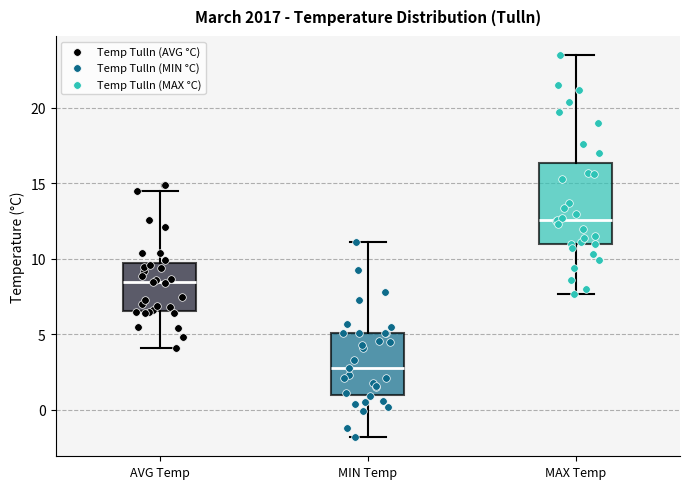

Reading left to right, read every box against the y-axis: the position of its median line, the range the box covers, and the ends of its whiskers. The values are not printed on the chart, so give them approximately, as read against the axis.

AVG Temp: median 8.5, box 6.5 to 10.0, whiskers 4.0 to 14.5
MIN Temp: median 3.0, box 1.0 to 5.0, whiskers -2.0 to 11.0
MAX Temp: median 12.5, box 11.0 to 16.5, whiskers 7.5 to 23.5